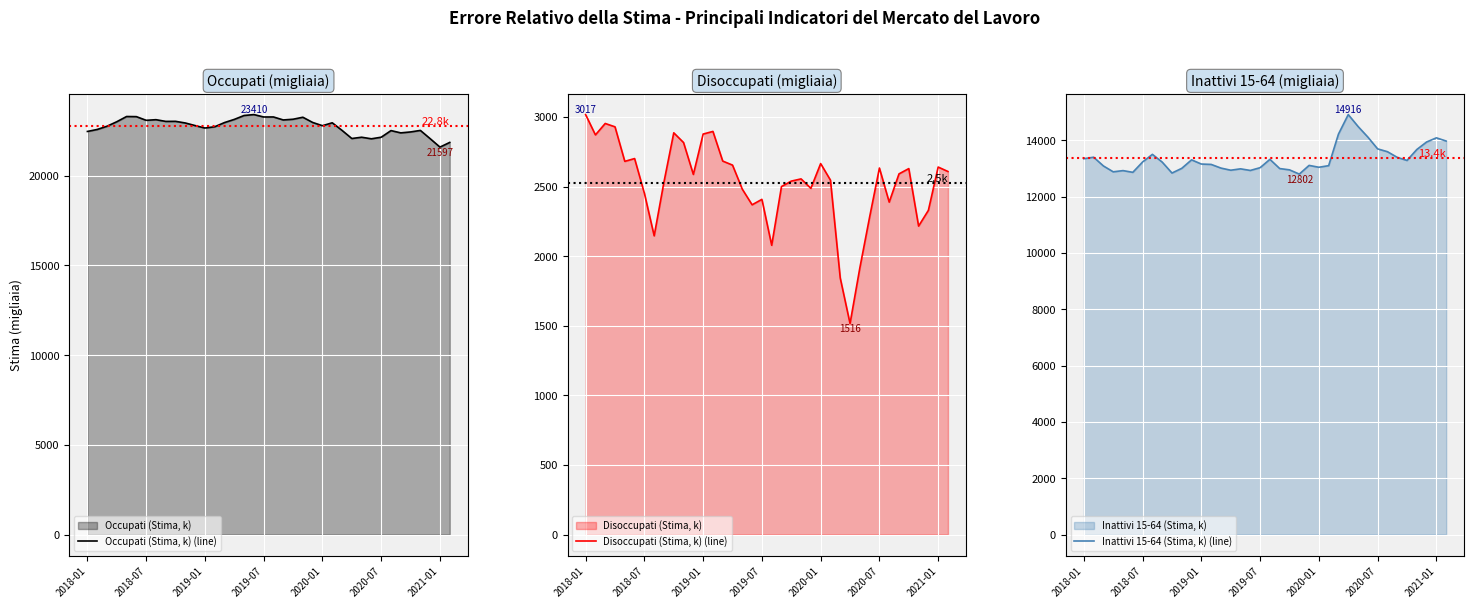

What is the total value across all series at 32?

38378